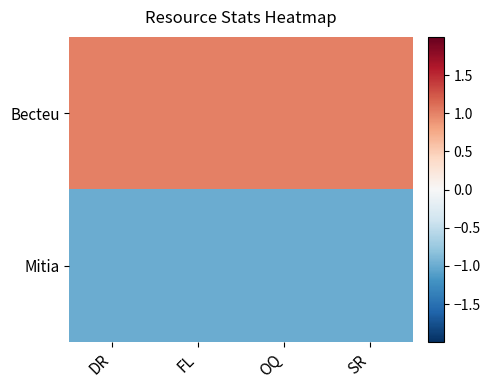

At how many categories does at least one series exceed 0?

4